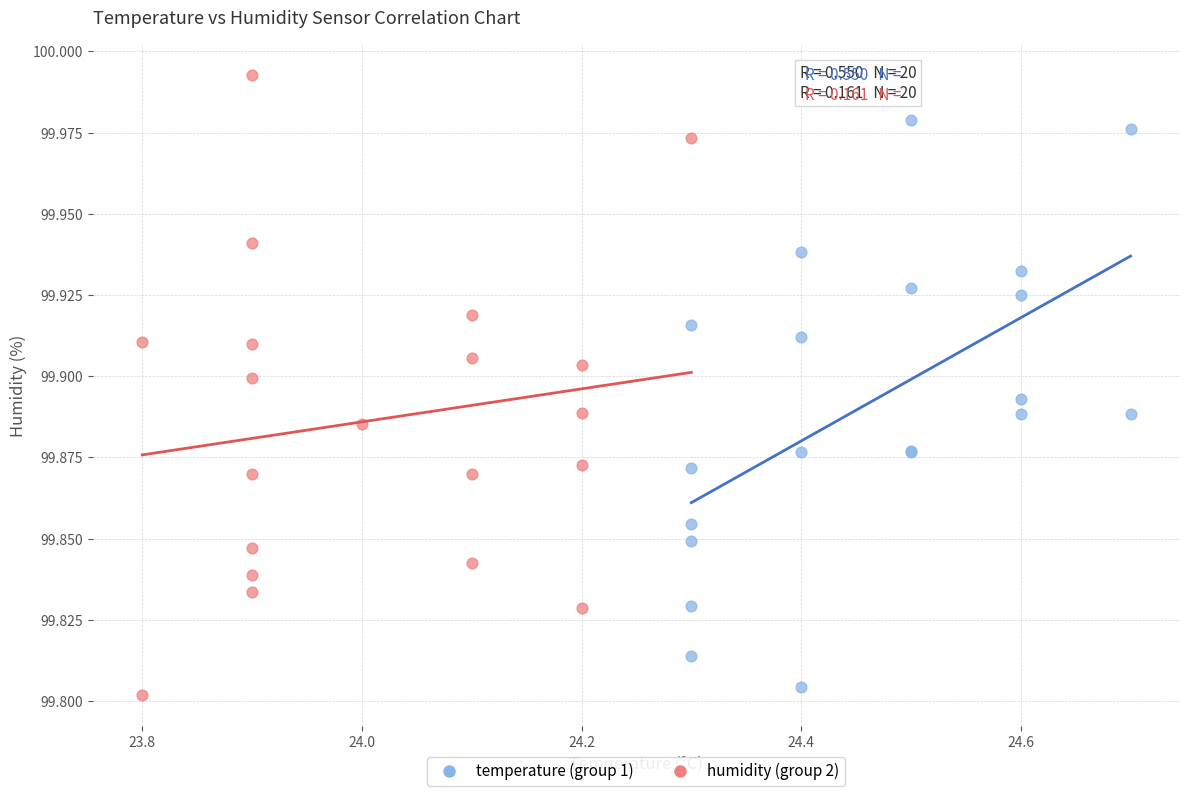

Which series contains the highest Y value?

humidity (group 2)